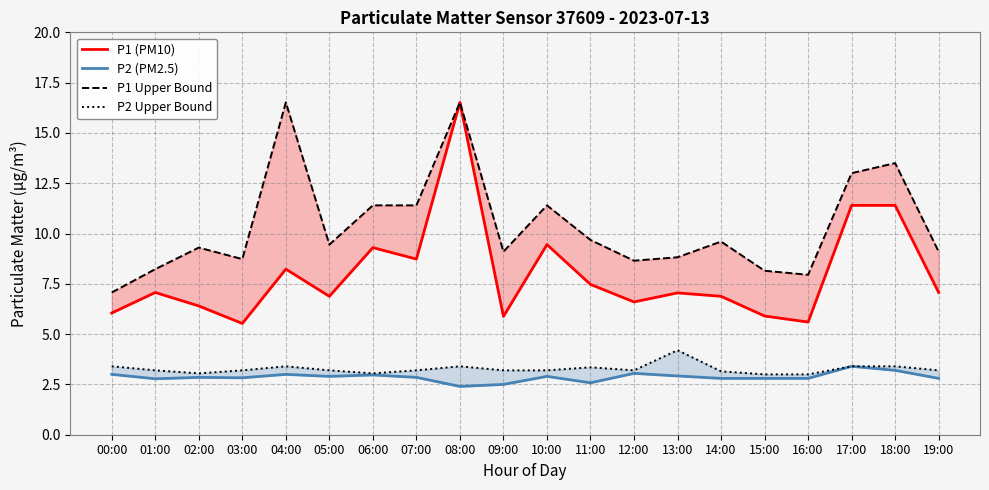

Between 13:00 and 17:00, which series saw the biggest shift?

P1 (PM10)